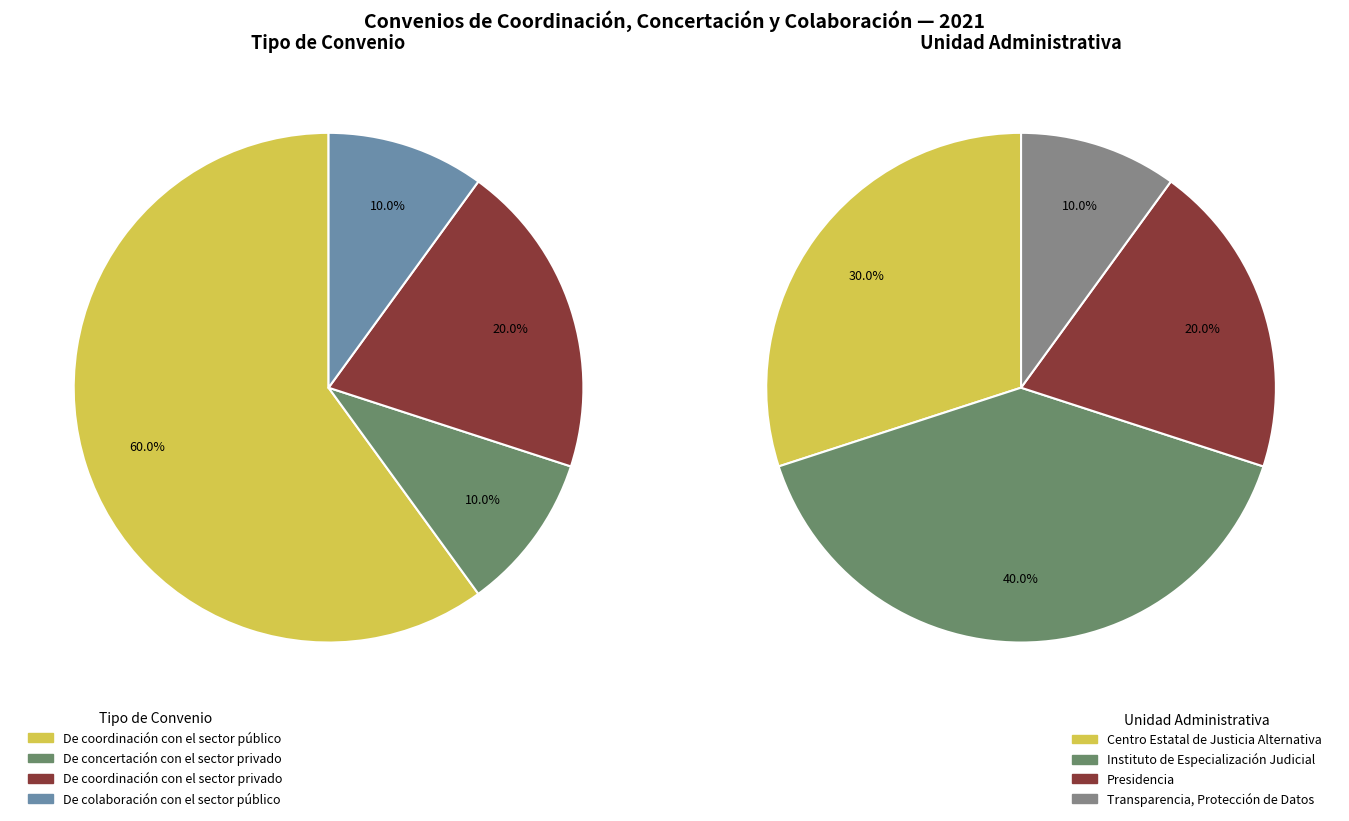

What is the change in value from De concertación
con el sector privado to De coordinación
con el sector privado?

+1